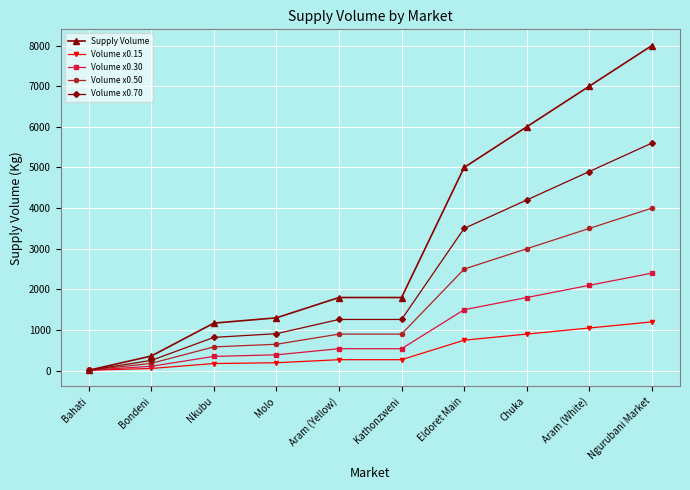

What is the sum of all Supply Volume values?

32440.0